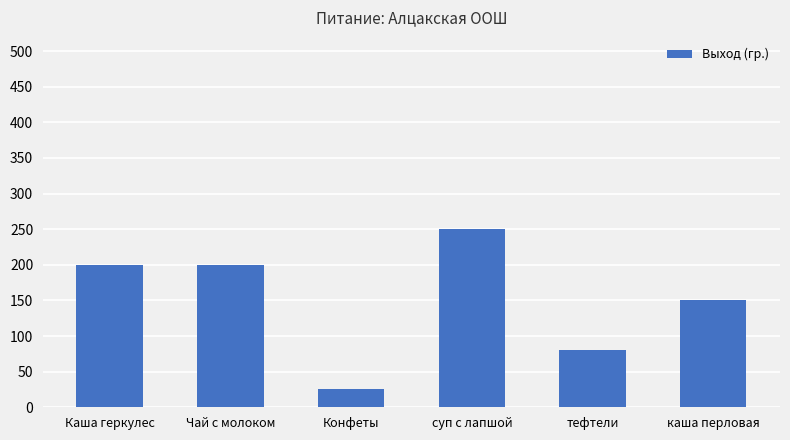

What is the difference between the values at каша перловая and Чай с молоком?

50